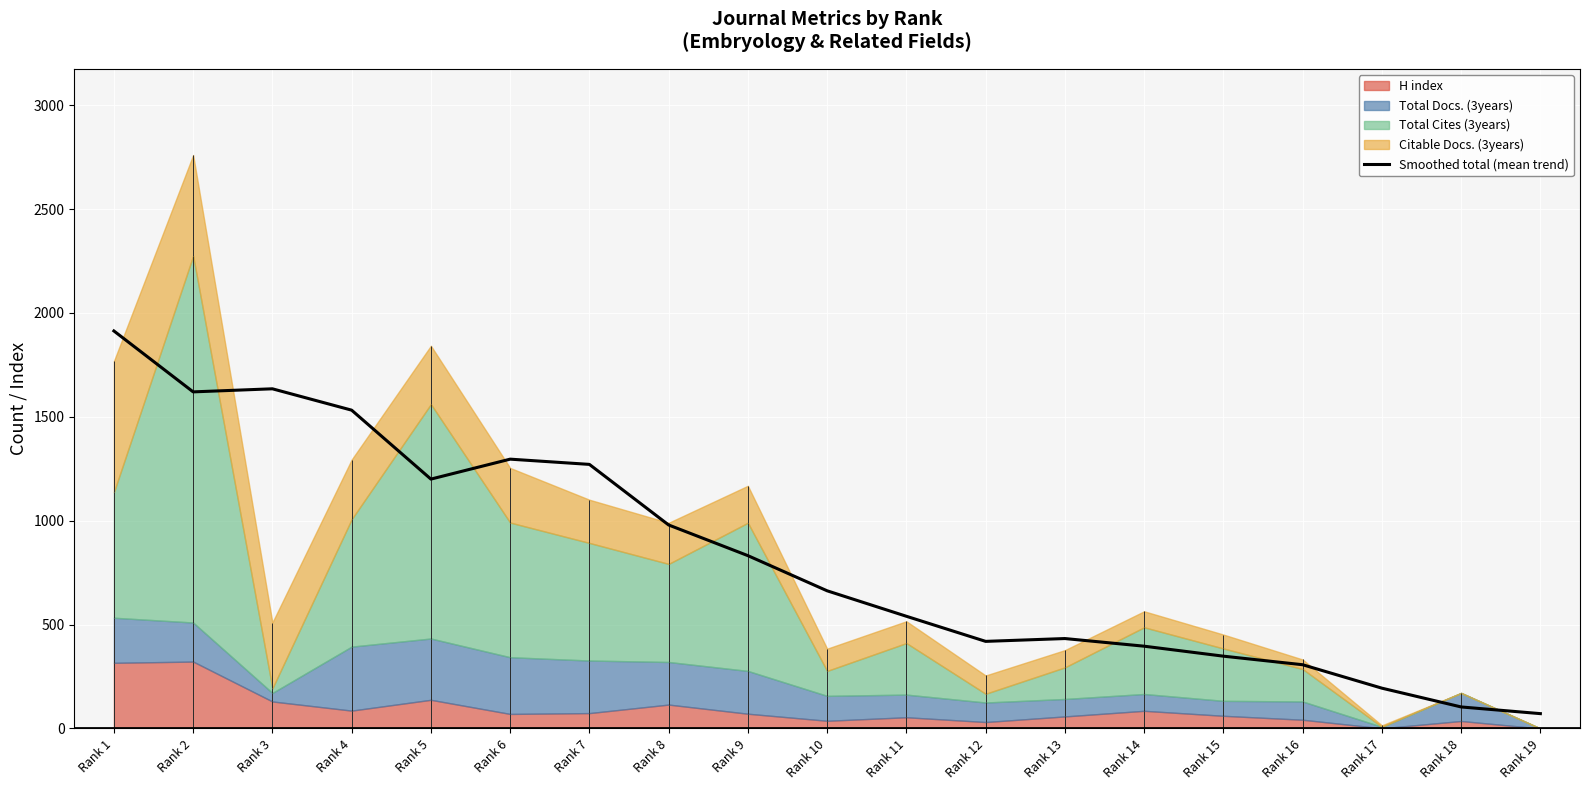

What is the change in value from Rank 5 to Rank 6?

+96.0